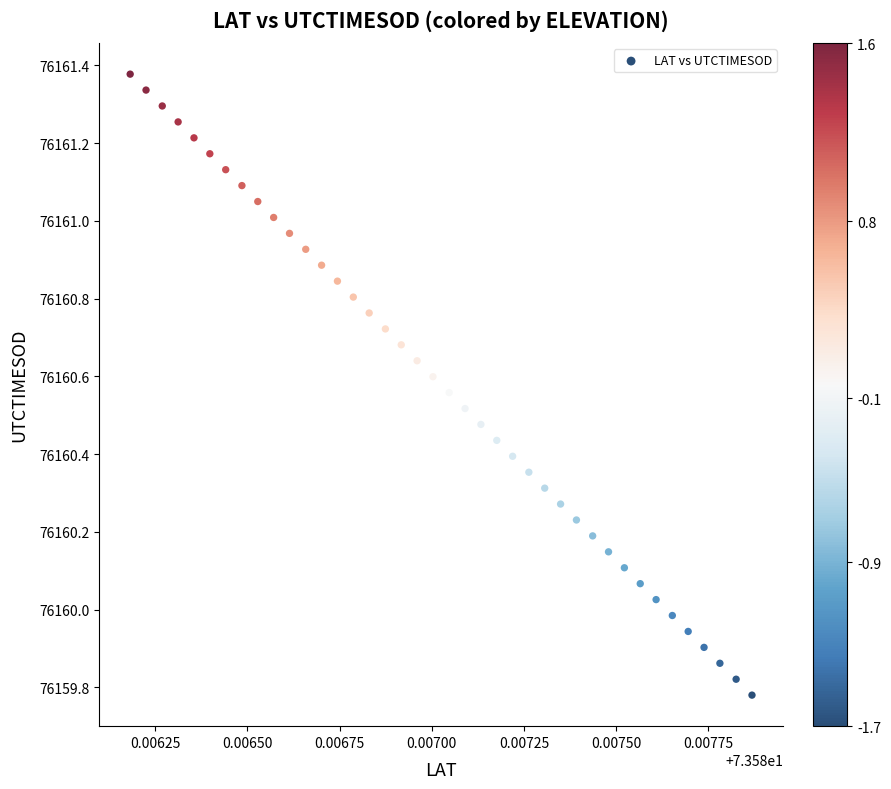

What is the range of Y values (max minus min)?

1.6